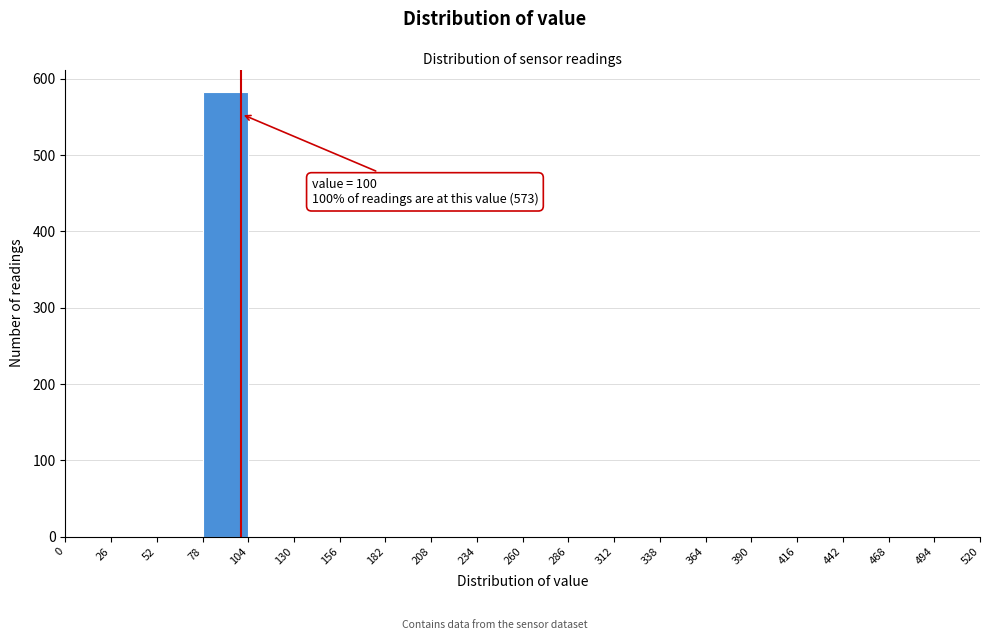

Which range on the x-axis has the tallest bar?

78 to 104